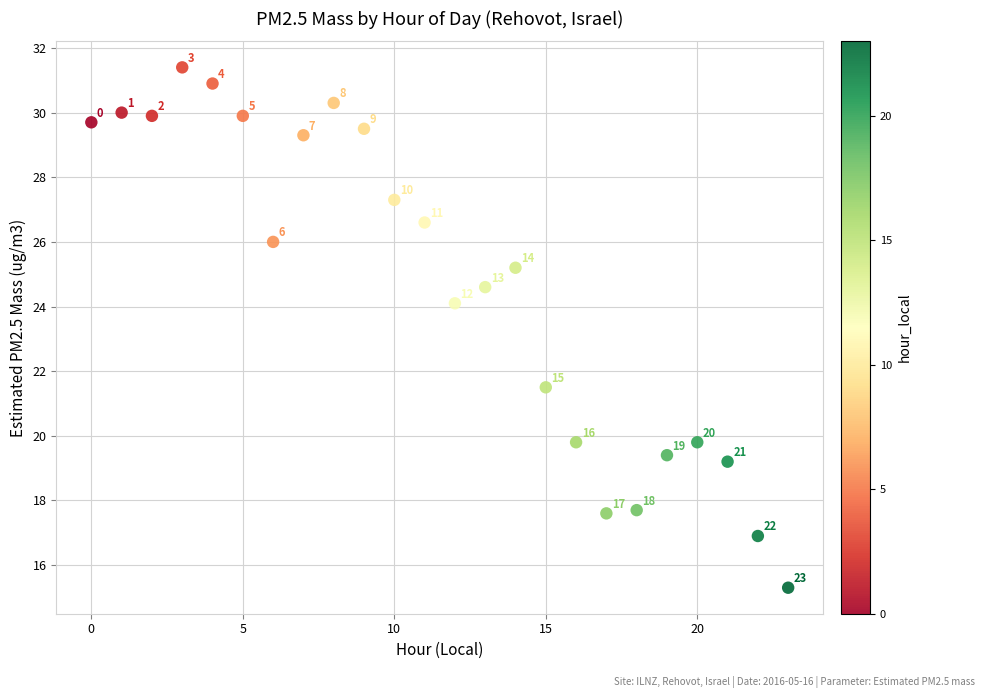

What is the range of Y values (max minus min)?

16.1